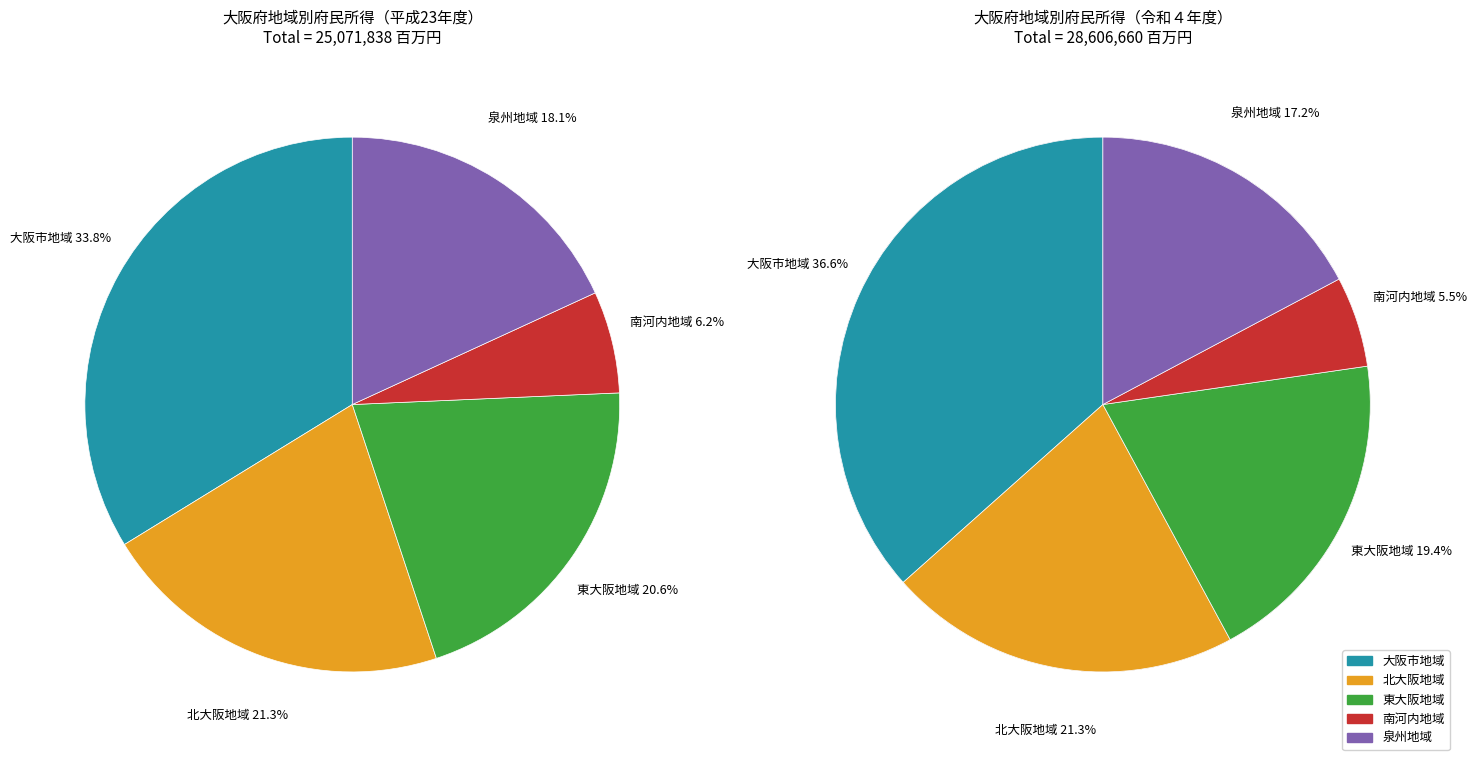

To the nearest percent, what percentage of the pie is 東大阪地域?

21%